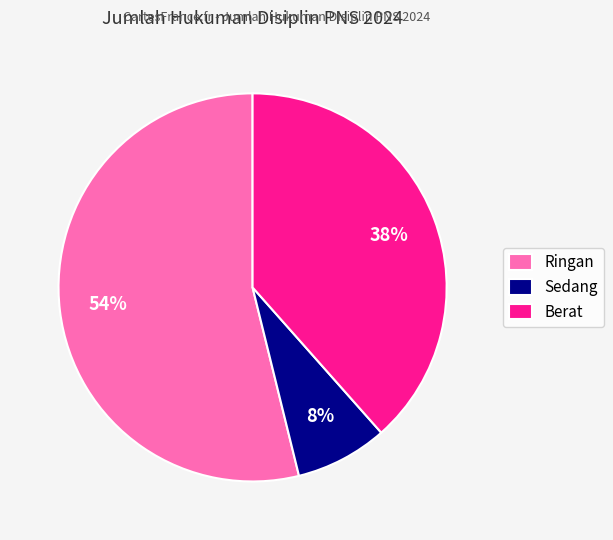

Between Sedang and Berat, which is larger?

Berat